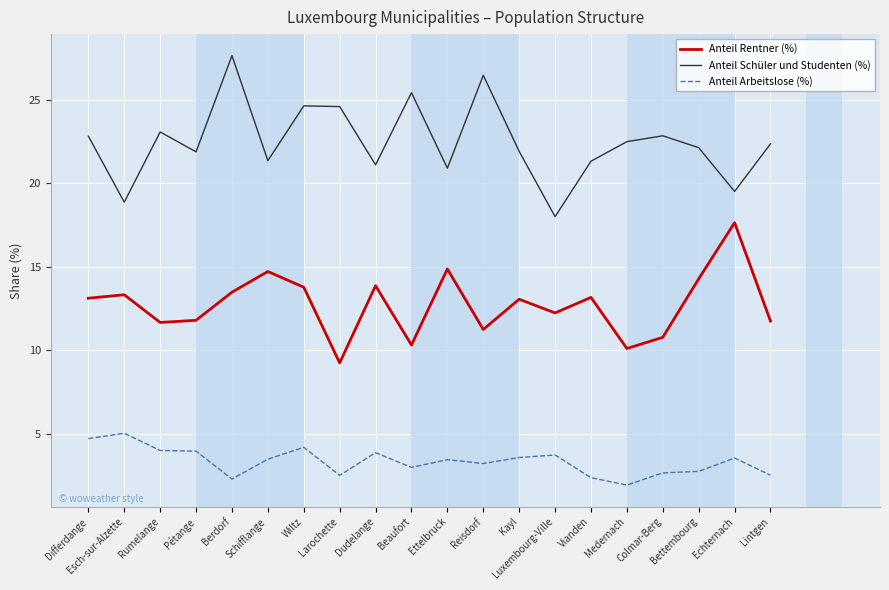

True or false: Anteil Rentner (%) has a value of 10.8 at Colmar-Berg.

True